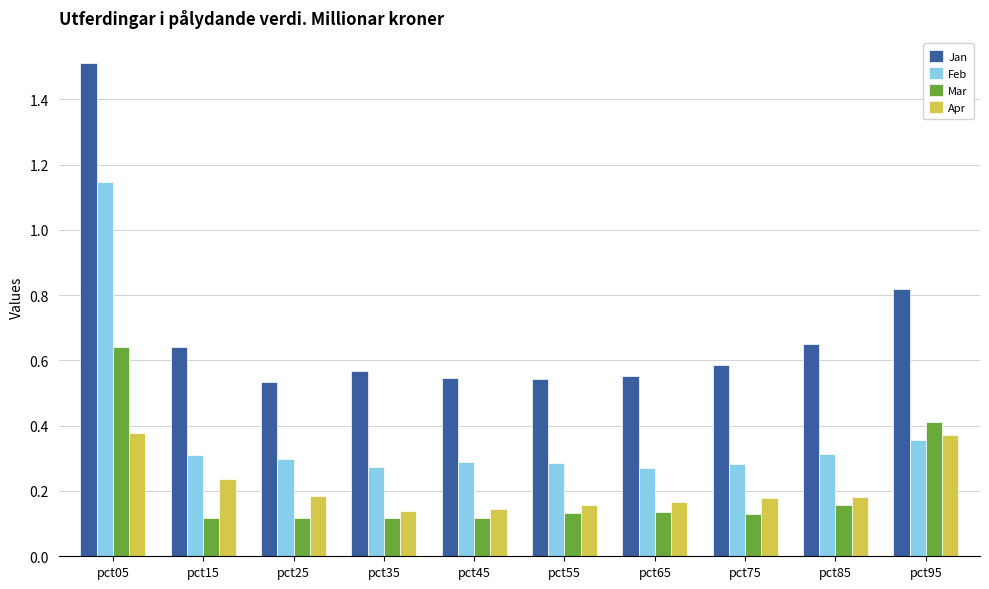

Rank the series by their maximum value, from highest to lowest.

Jan, Feb, Mar, Apr